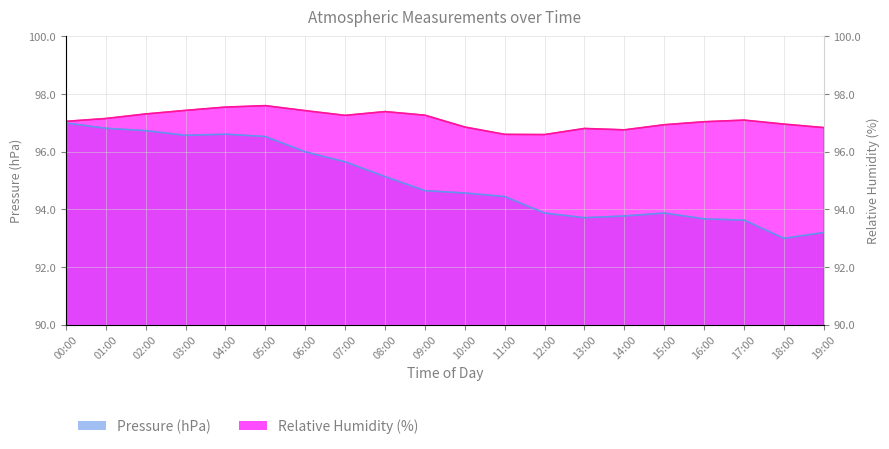

Which category has the highest value across all series?

05:00